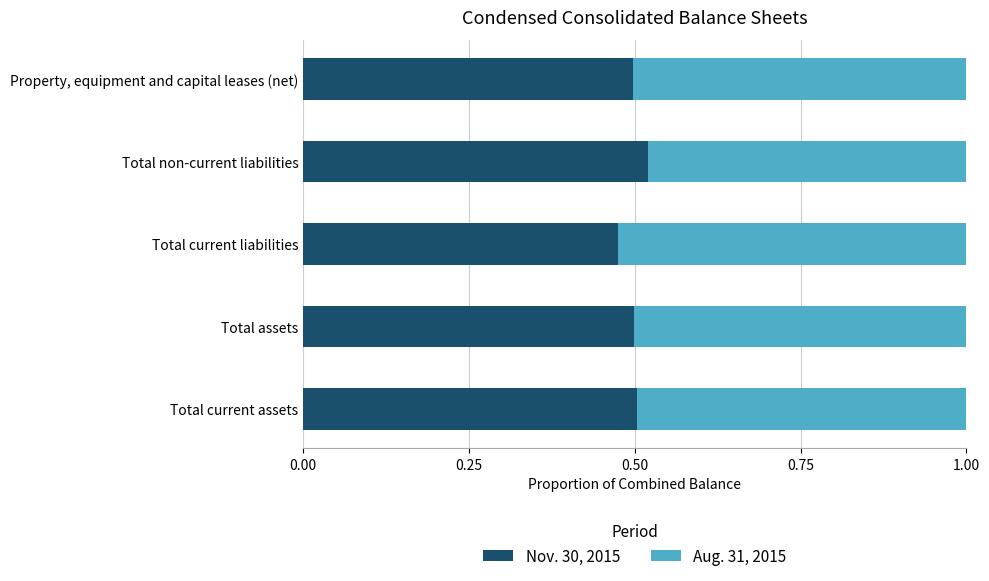

What is the sum of all Nov. 30, 2015 values?

2.5